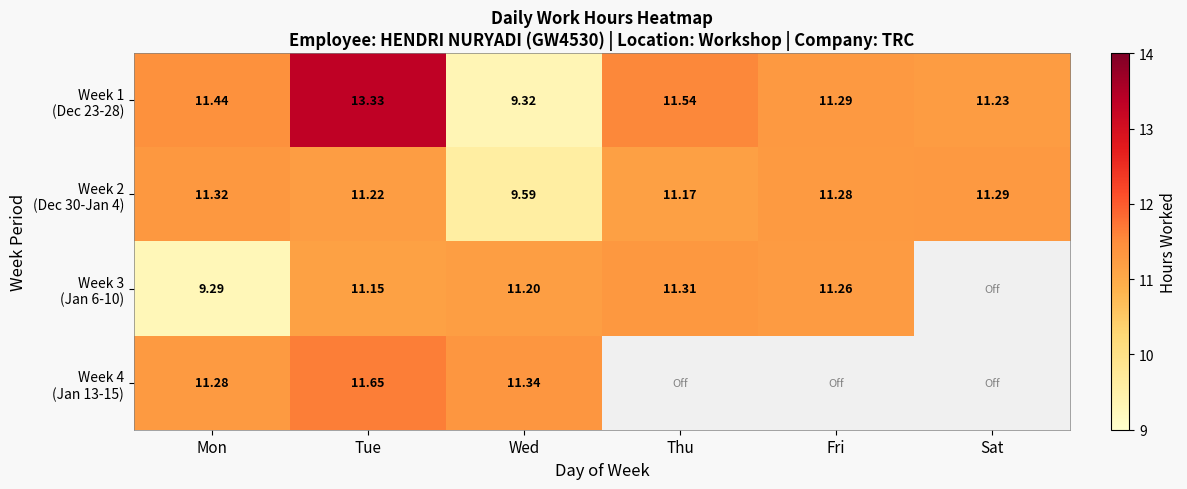

What is the maximum value shown in the chart?

13.3